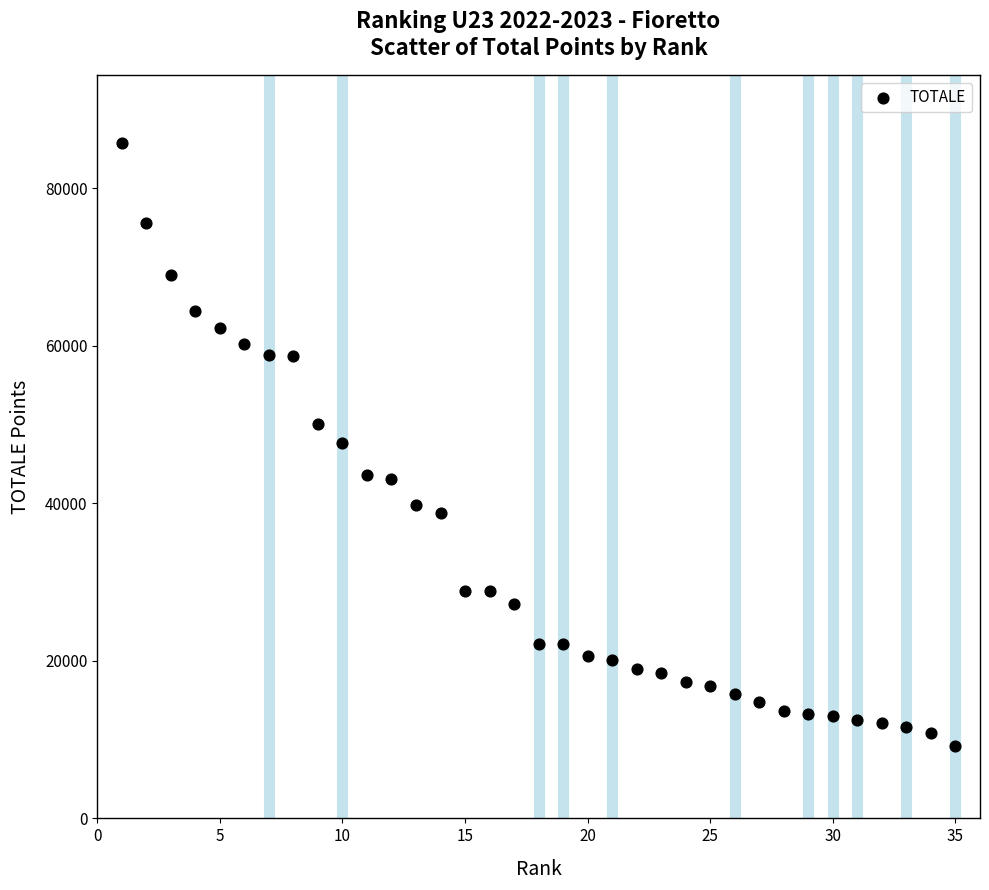

What is the range of Y values (max minus min)?

76546.2